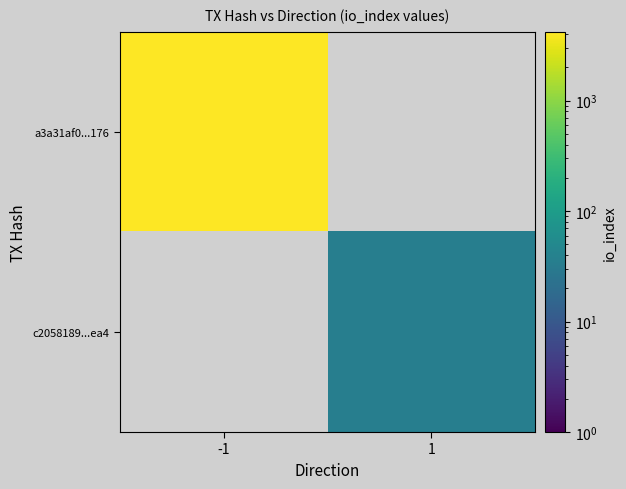

Which series has the widest spread of values?

a3a31af0...176